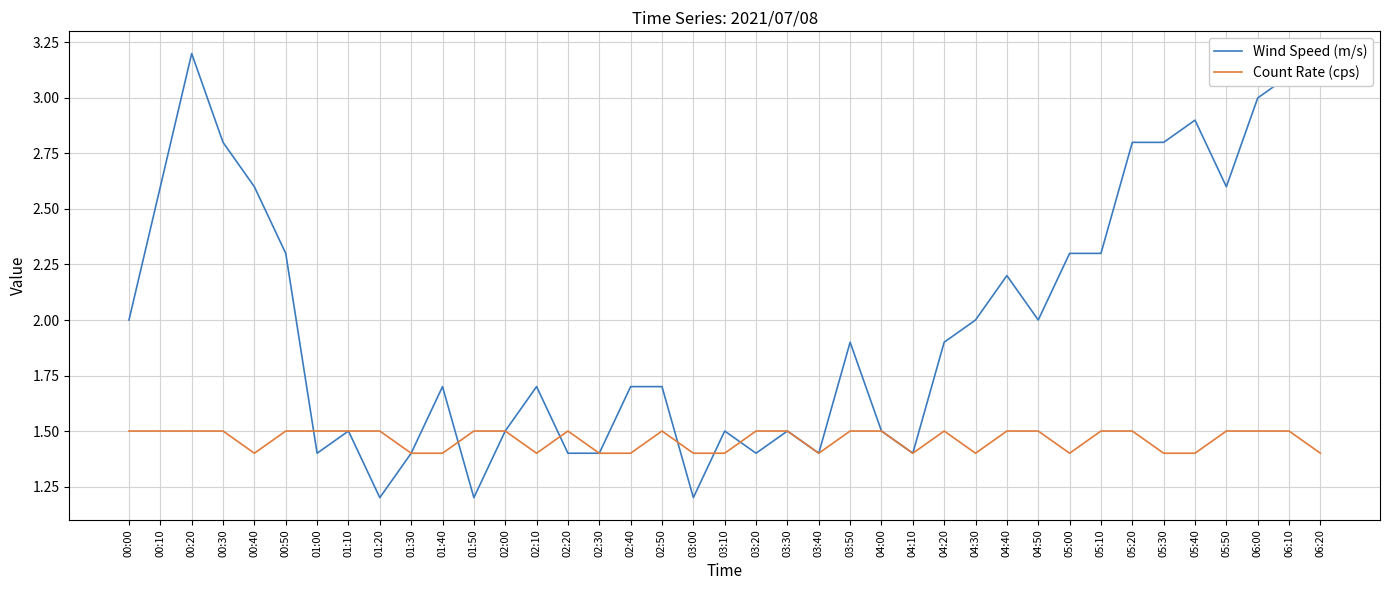

Between 01:40 and 06:00, which series saw the biggest shift?

Wind Speed (m/s)